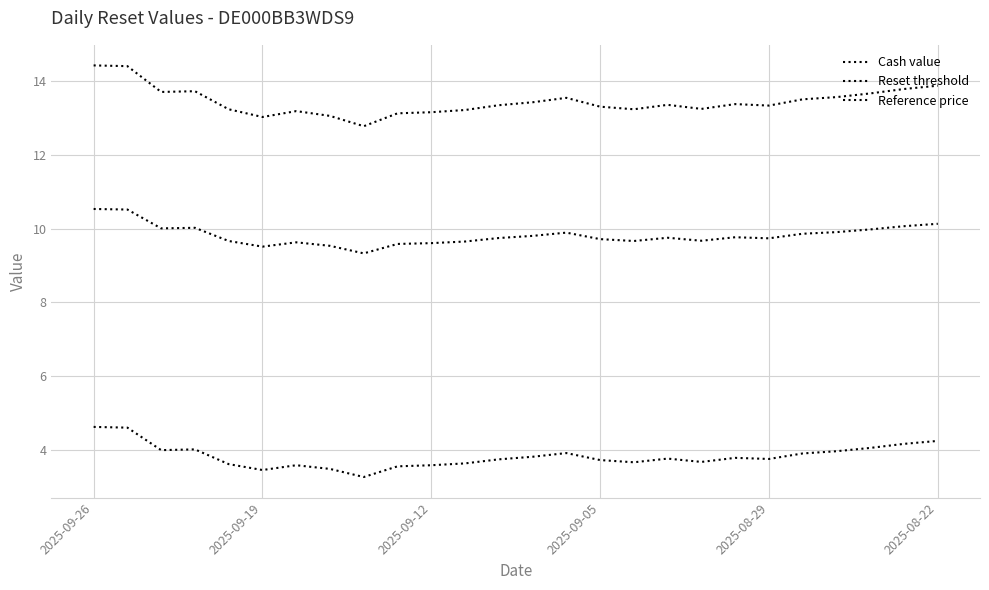

Does the chart display data point markers on the line(s)?

No